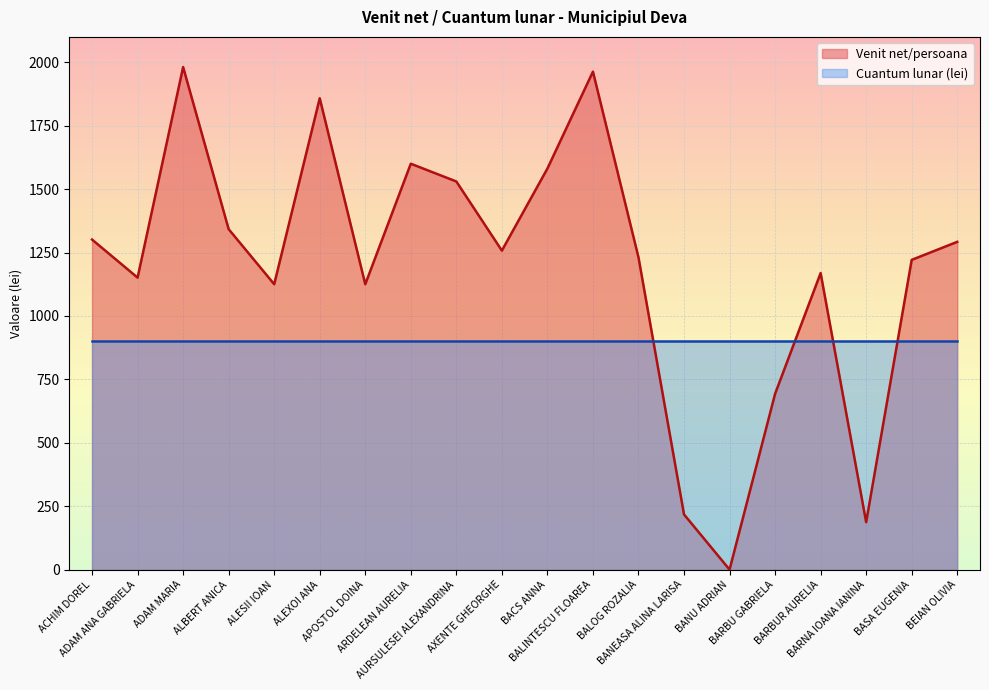

True or false: there are more than 1 points higher than both neighbors.

True